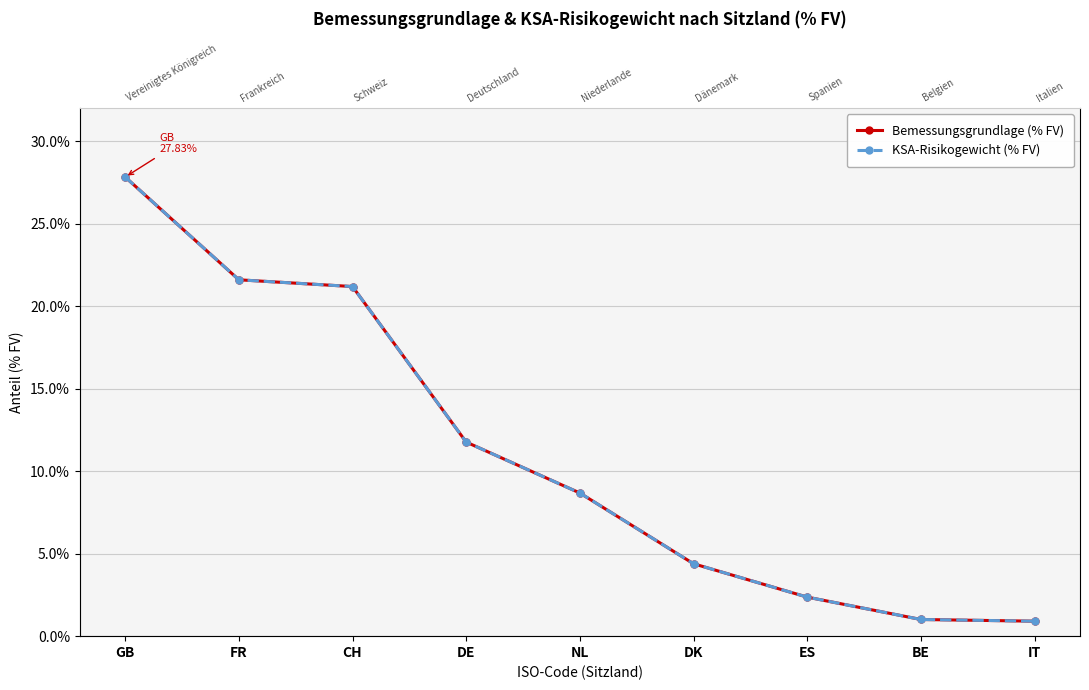

Where is Bemessungsgrundlage (% FV) nearest to the value 14?

DE